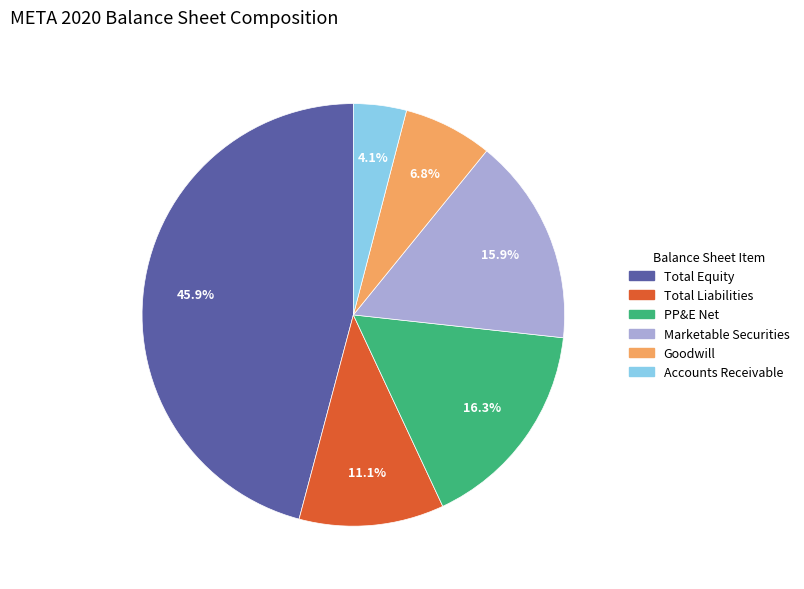

Does any single category account for the majority?

No